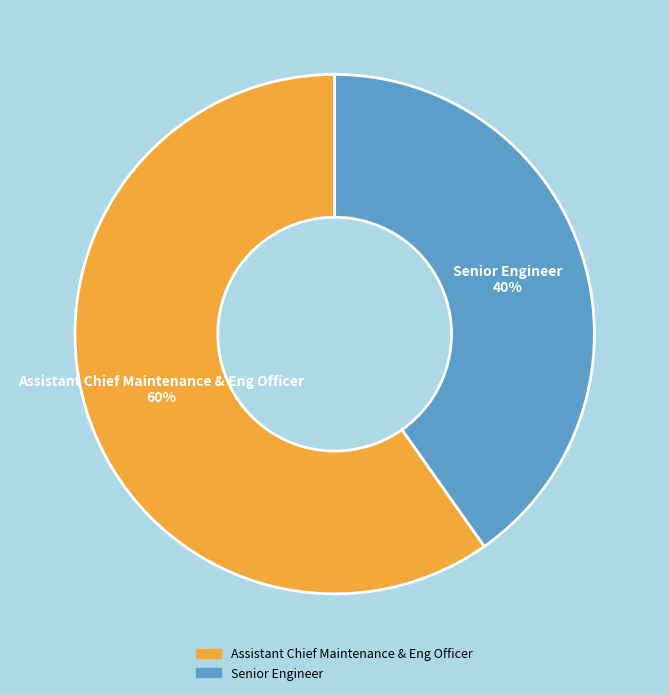

To the nearest percent, what is the combined percentage of Senior Engineer and Assistant Chief Maintenance & Eng Officer?

100%